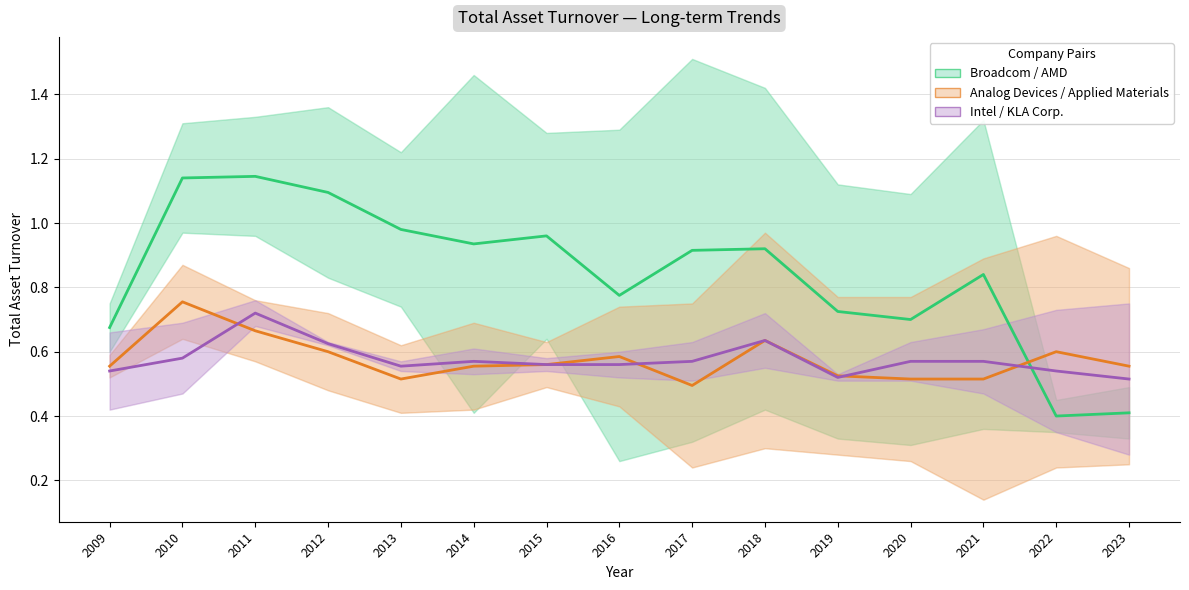

Rank the categories by Intel / KLA Corp. value from highest to lowest.

2011, 2018, 2012, 2010, 2014, 2017, 2020, 2021, 2015, 2016, 2013, 2009, 2022, 2019, 2023